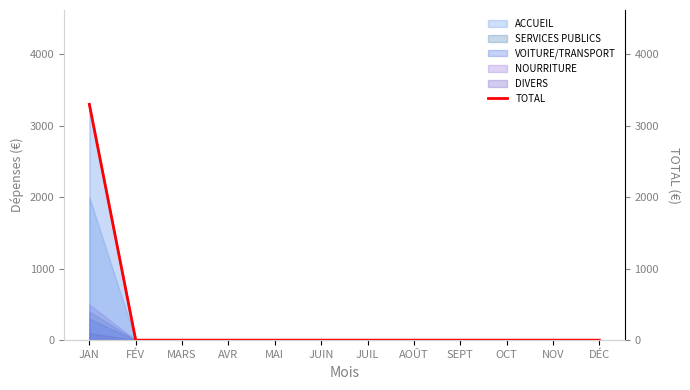

Reading right to left, list all the values displayed in this chart.

0	0	0	0	0	0	0	0	0	0	0	3300